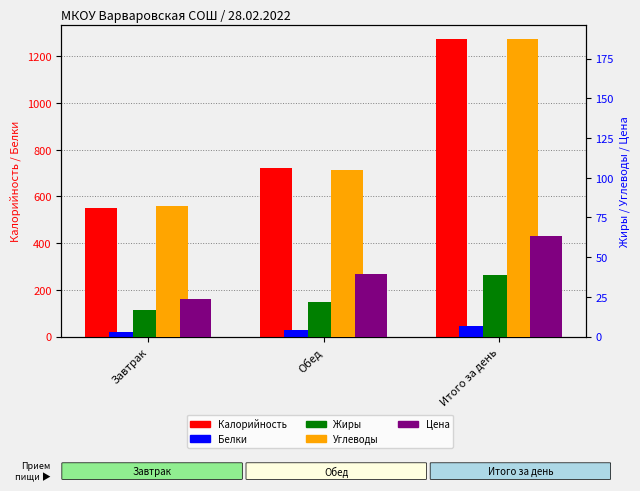

Reading left to right, transcribe all the data shown in this chart.

Калорийность: 550.5	721.0	1272.0
Белки: 19.0	26.0	45.0
Жиры: 17.0	22.0	39.0
Углеводы: 82.0	105.0	187.0
Цена: 23.7	39.4	63.1